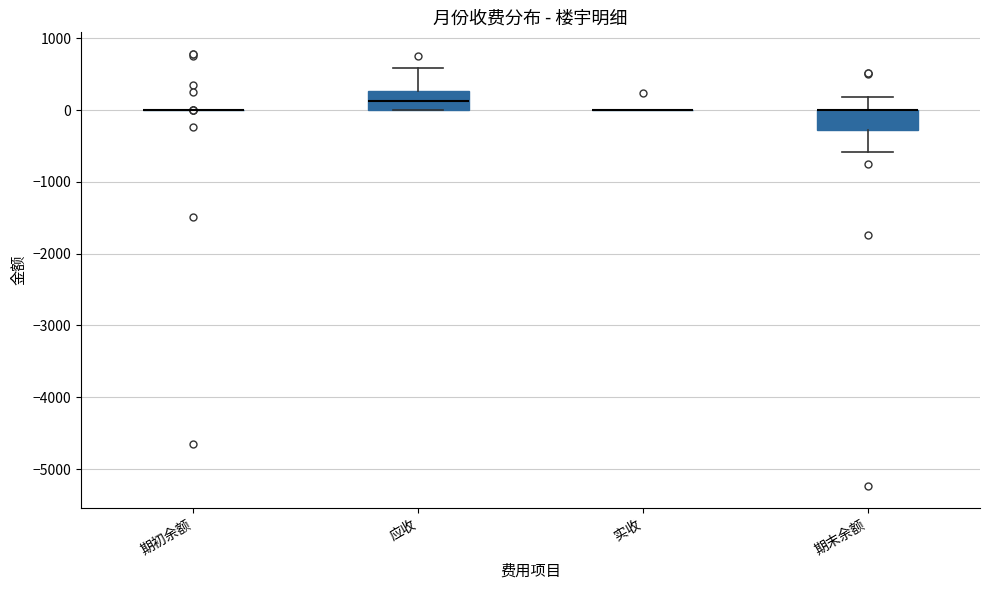

Reading left to right, transcribe this box plot: for each box, give where its median line is, the range the box spans, and where its two whiskers end, as read against the y-axis. The values are not printed on the chart, so give them approximately, as read against the axis.

期初余额: box collapsed to a line at 0, whiskers 0 to 0
应收: median 100, box 0 to 300, whiskers 0 to 600
实收: box collapsed to a line at 0, whiskers 0 to 0
期末余额: median 0 (drawn on the box's upper edge), box -300 to 0, whiskers -600 to 200